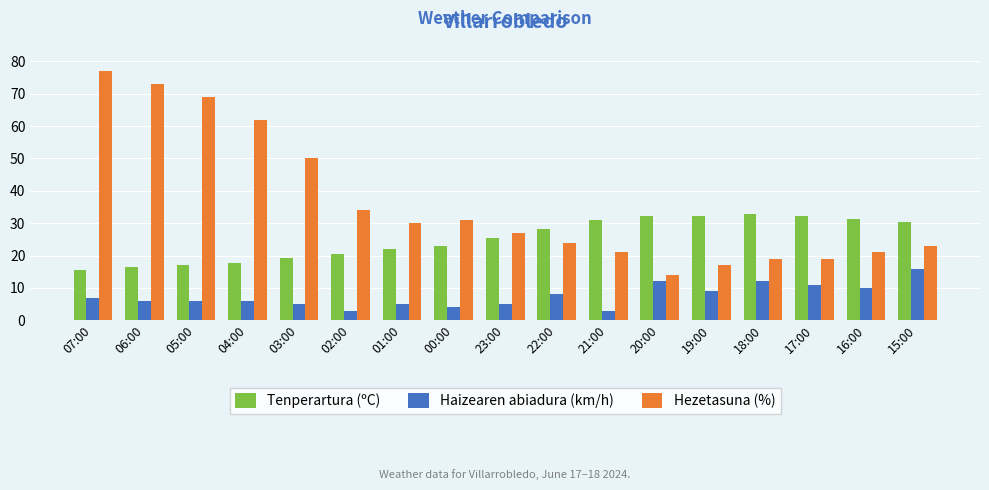

Which series has the widest spread of values?

Hezetasuna (%)